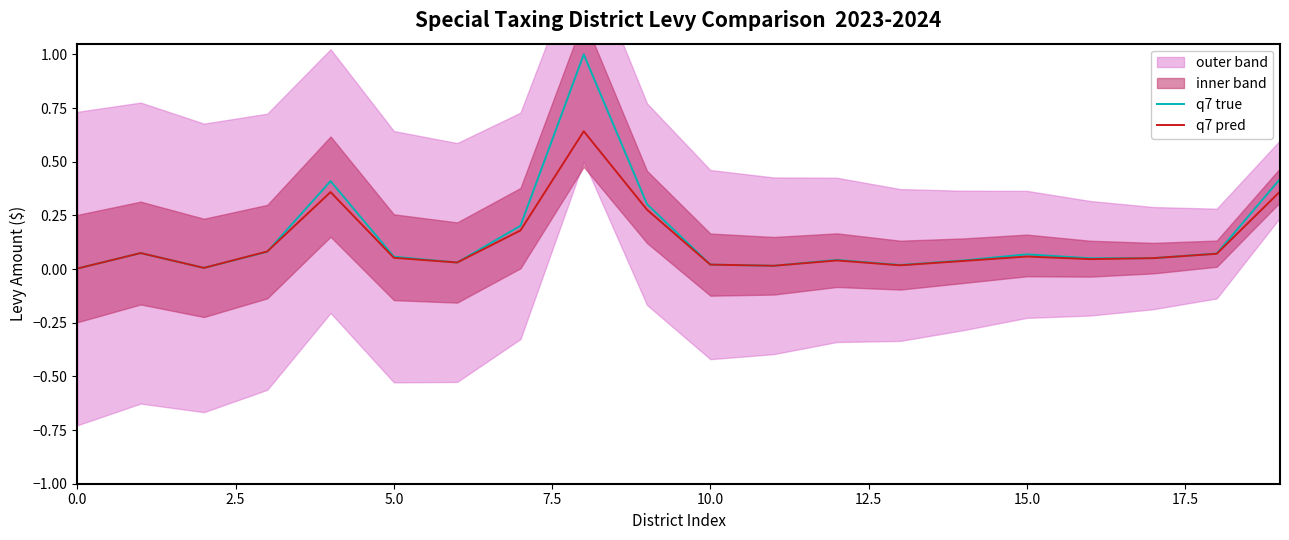

In q7 true, how many points are lower than both neighbors (excluding endpoints)?

5